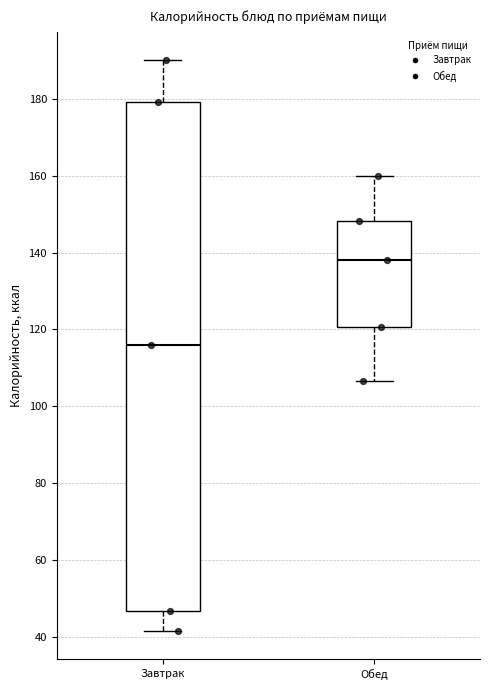

Reading left to right, read every box against the y-axis: the position of its median line, the range the box covers, and the ends of its whiskers. The values are not printed on the chart, so give them approximately, as read against the axis.

Завтрак: median 116, box 46 to 180, whiskers 42 to 190
Обед: median 138, box 120 to 148, whiskers 106 to 160